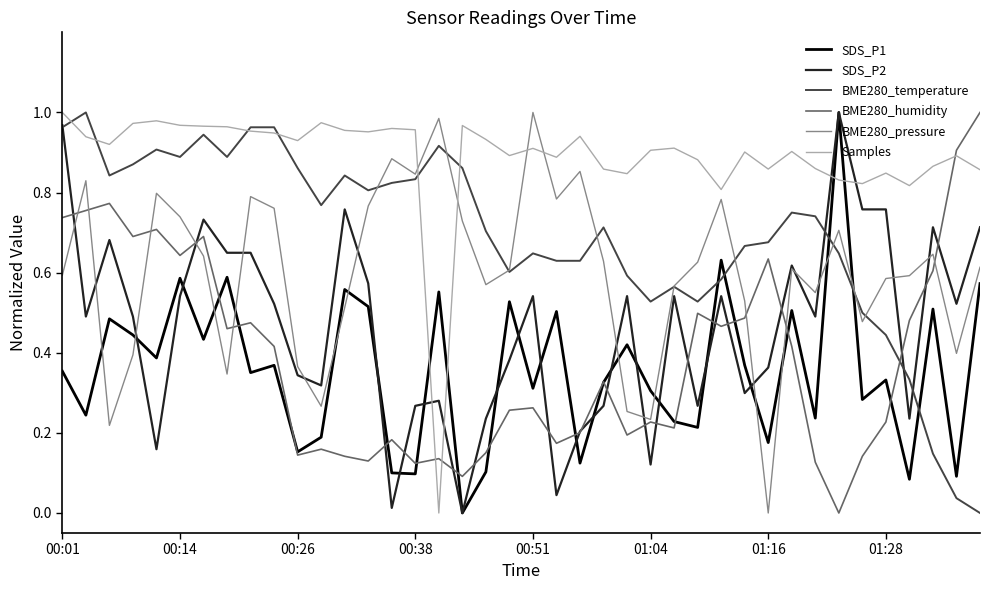

What are all the series names shown in the legend?

SDS_P1, SDS_P2, BME280_temperature, BME280_humidity, BME280_pressure, Samples